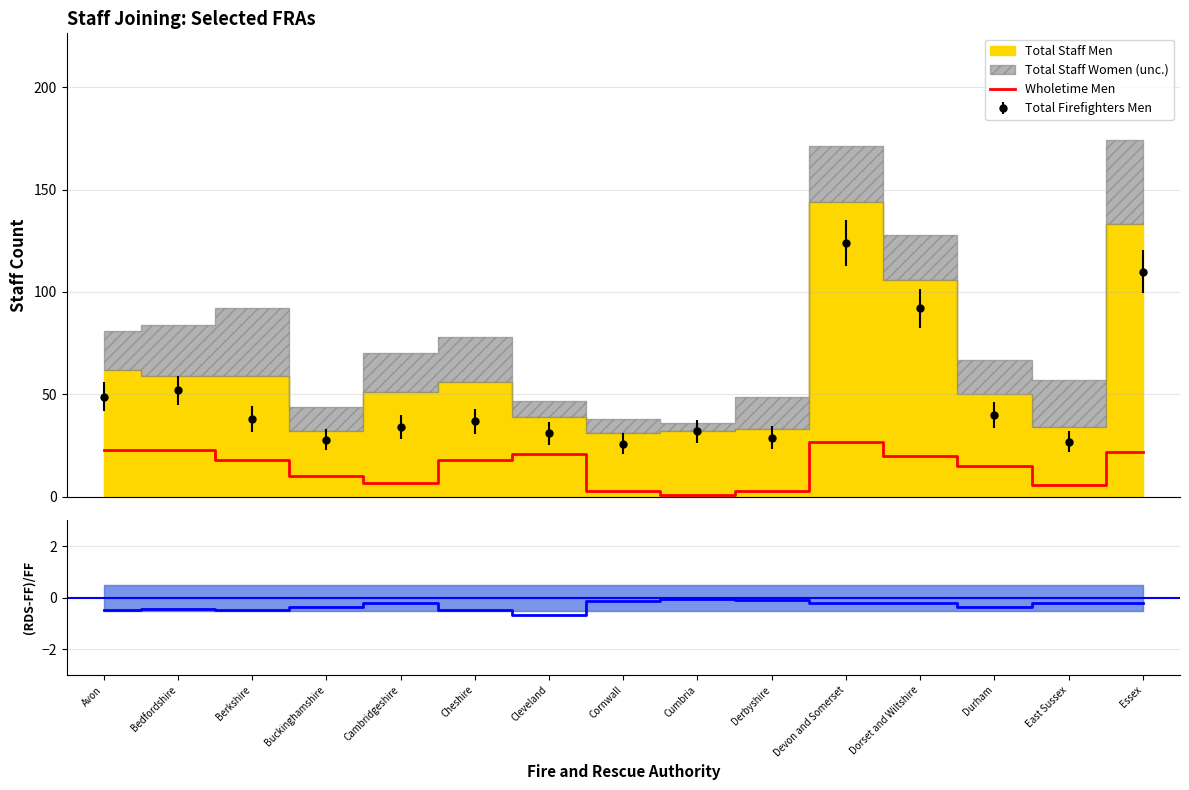

Is the value of Wholetime Men at Devon and Somerset greater than the value of RDS Men at Cambridgeshire?

Yes